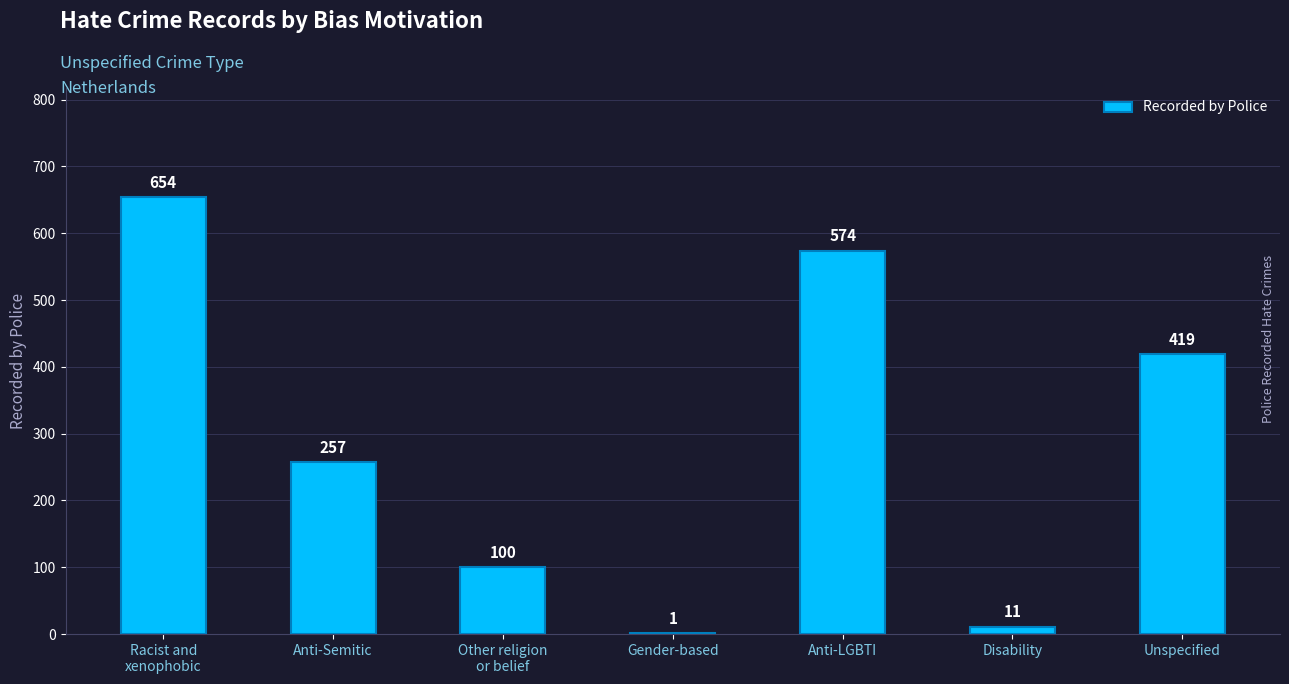

At which label is the value closest to 327?

Anti-Semitic